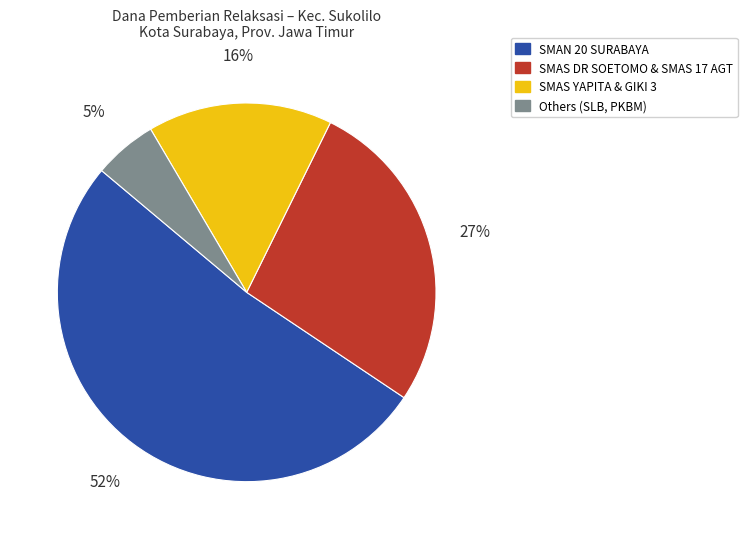

To the nearest percent, what is the combined percentage of SMAS DR SOETOMO & SMAS 17 AGT and SMAS YAPITA & GIKI 3?

43%